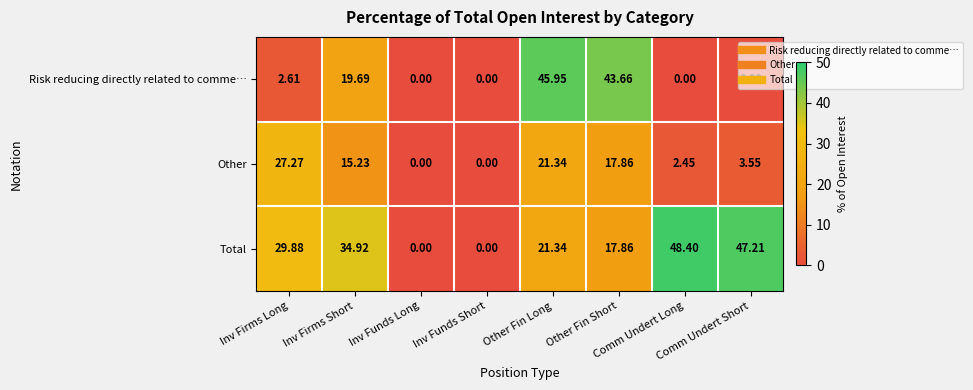

Which series has the largest range (max minus min)?

Total